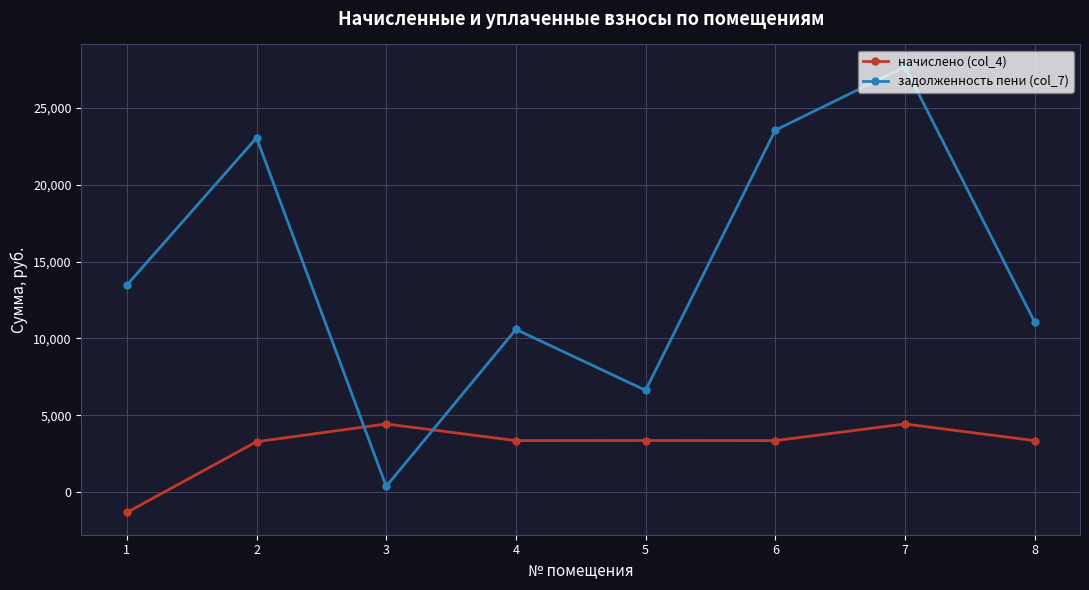

How many data points in задолженность пени (col_7) are less than 13470?

4